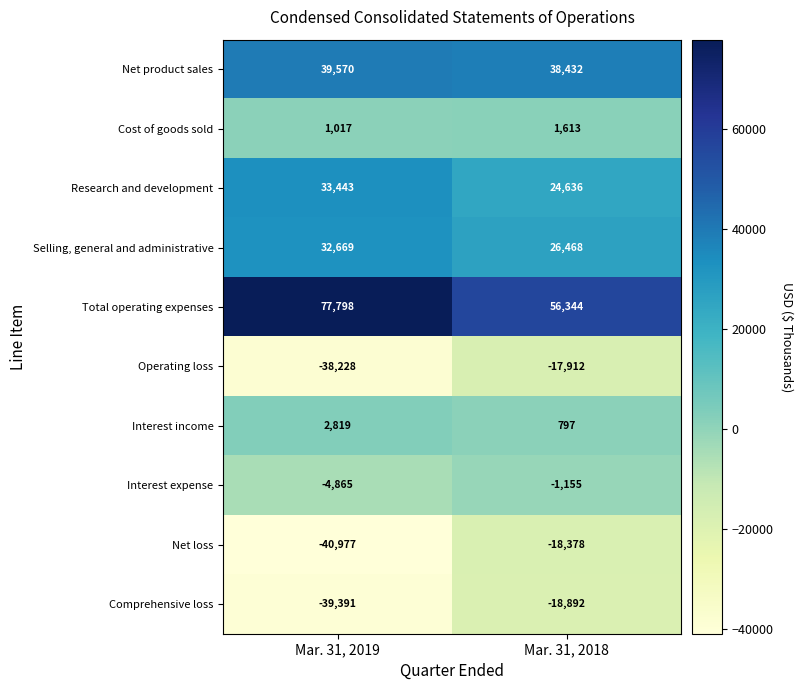

What is the smallest value displayed?

-40977